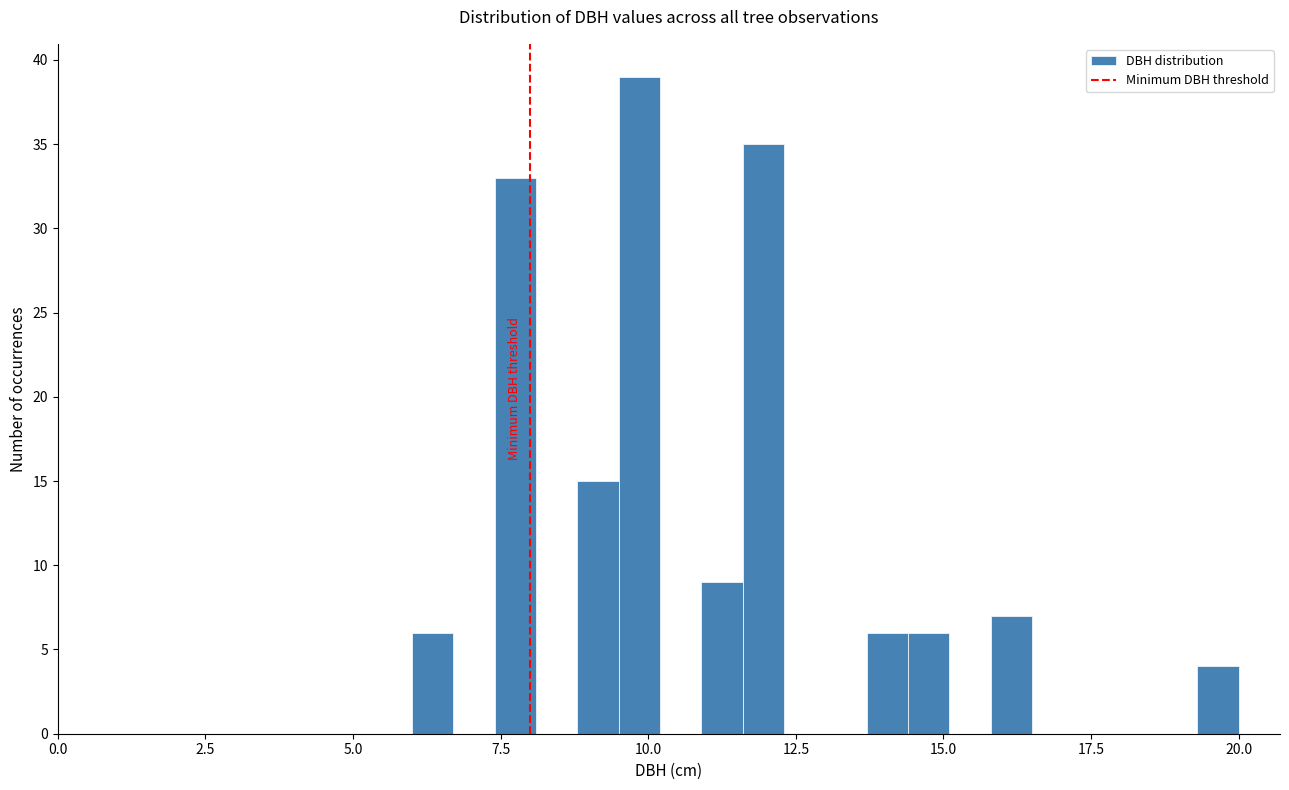

Read against the x-axis, roughly where is the centre of the tallest bar?

10.0